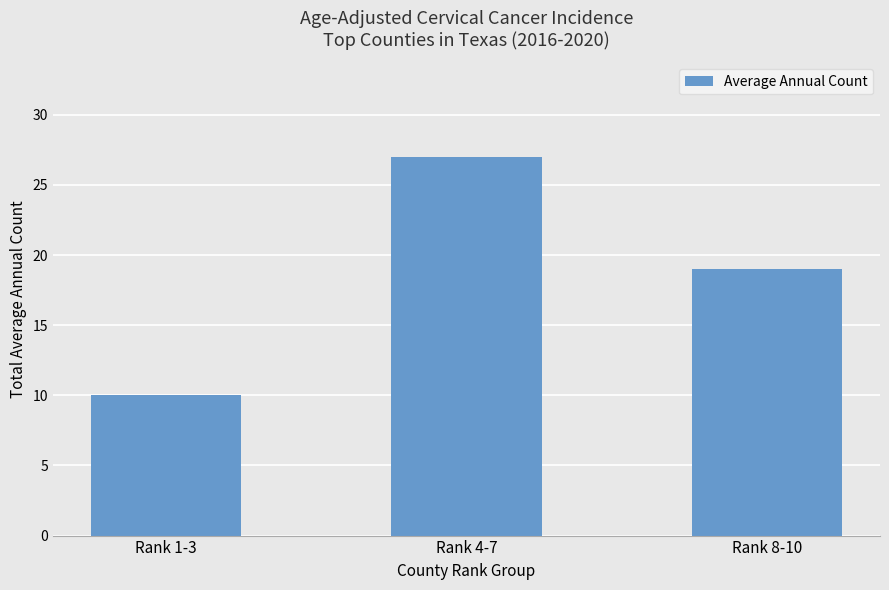

Where does the data first go above 19?

Rank 4-7